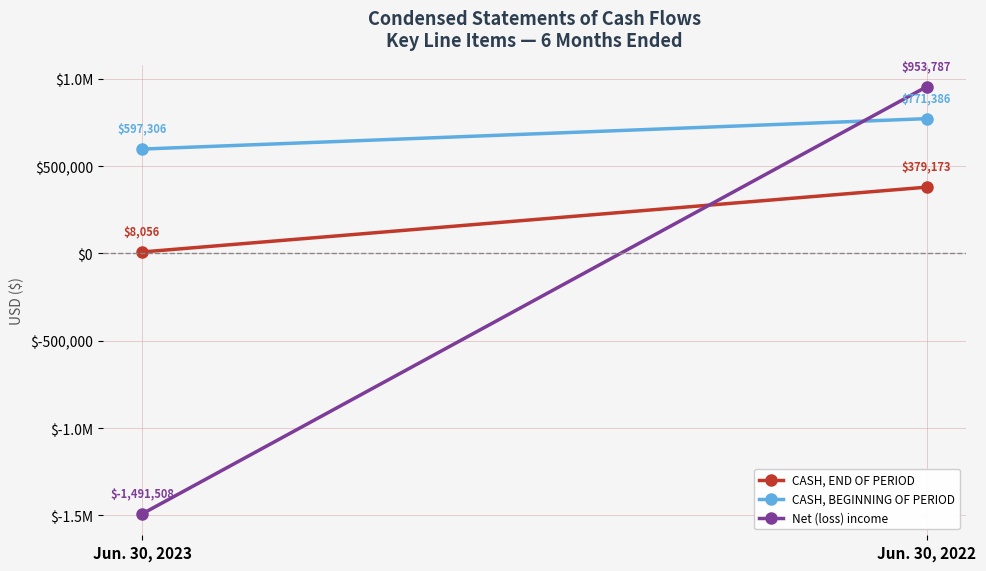

How many values in Net (loss) income are below zero?

1